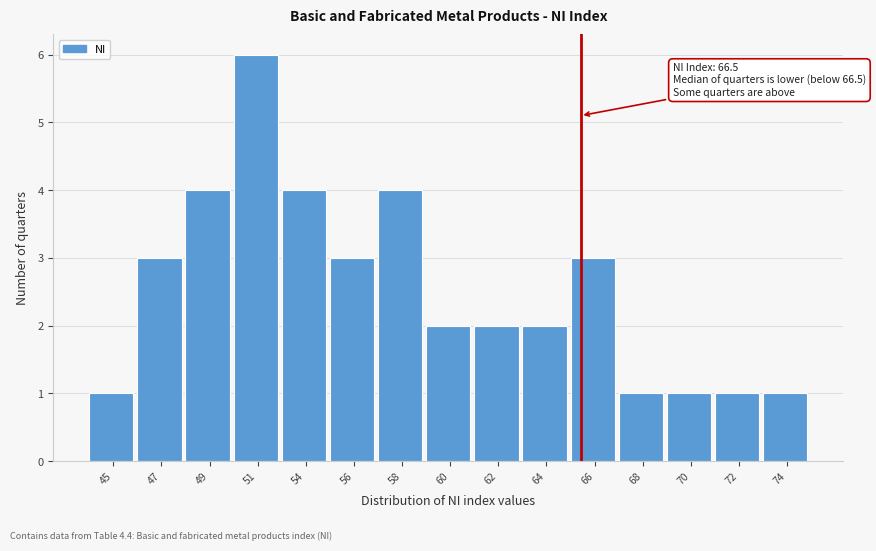

Reading left to right, extract all data points from this chart.

1	3	4	6	4	3	4	2	2	2	3	1	1	1	1